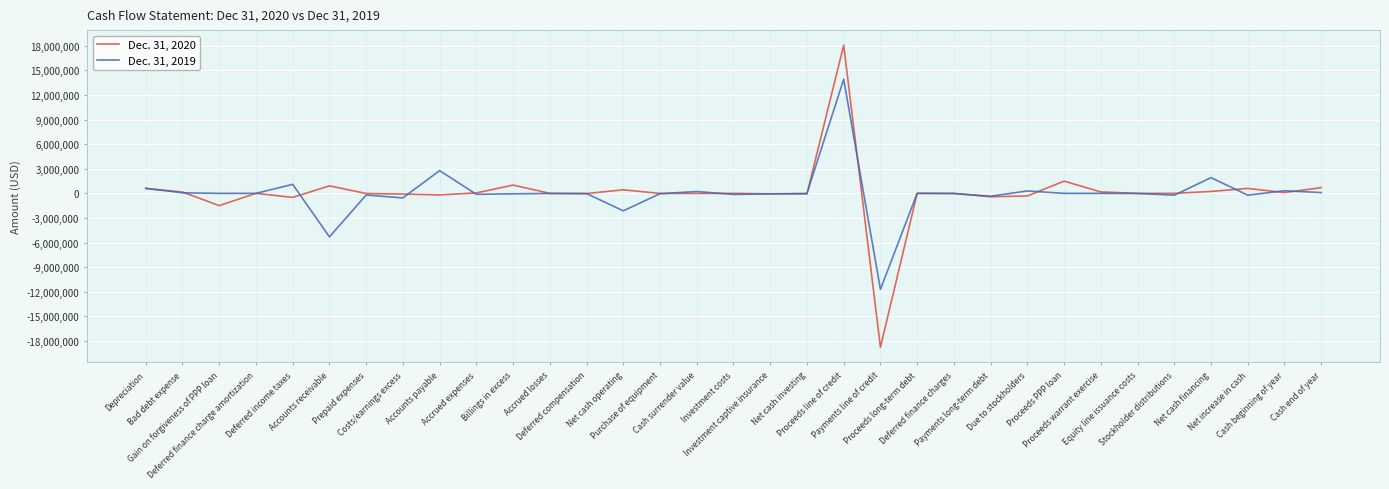

Count the number of data series in this chart.

2